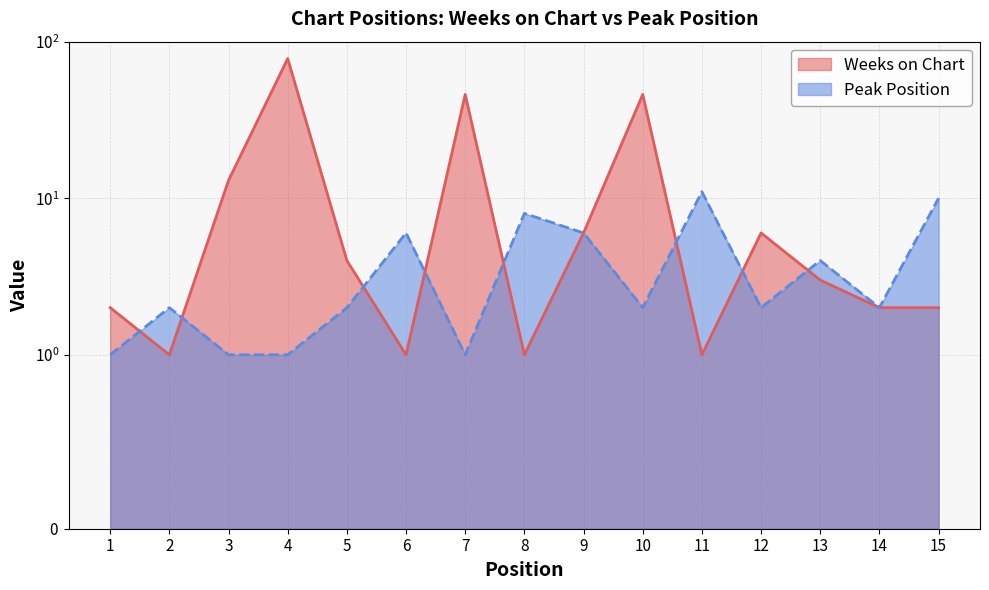

How many interior local peaks does the Peak Position series have?

5